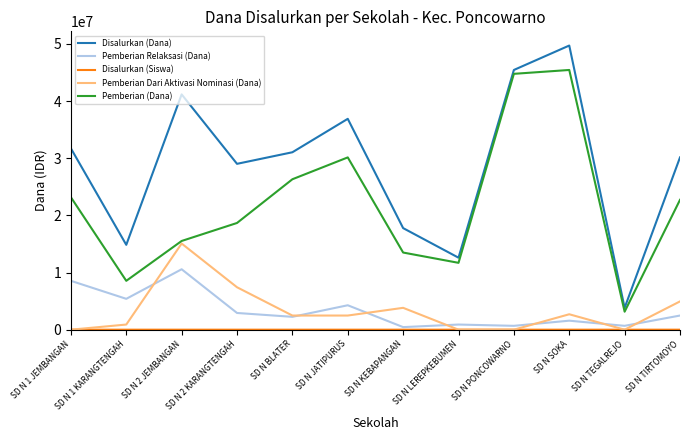

Which series has the widest spread of values?

Disalurkan (Dana)